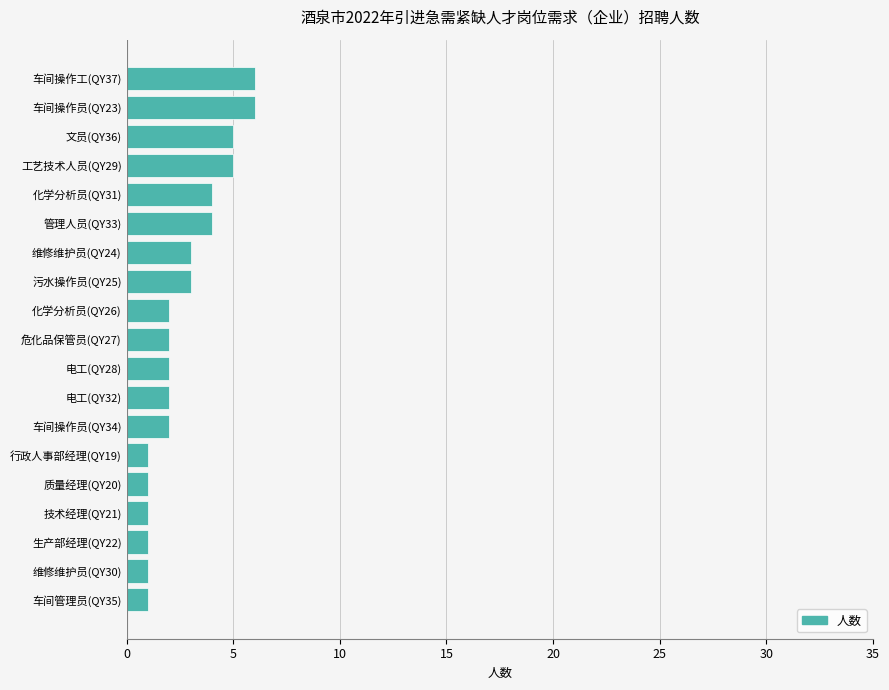

What is the change in value from 文员(QY36) to 行政人事部经理(QY19)?

-4